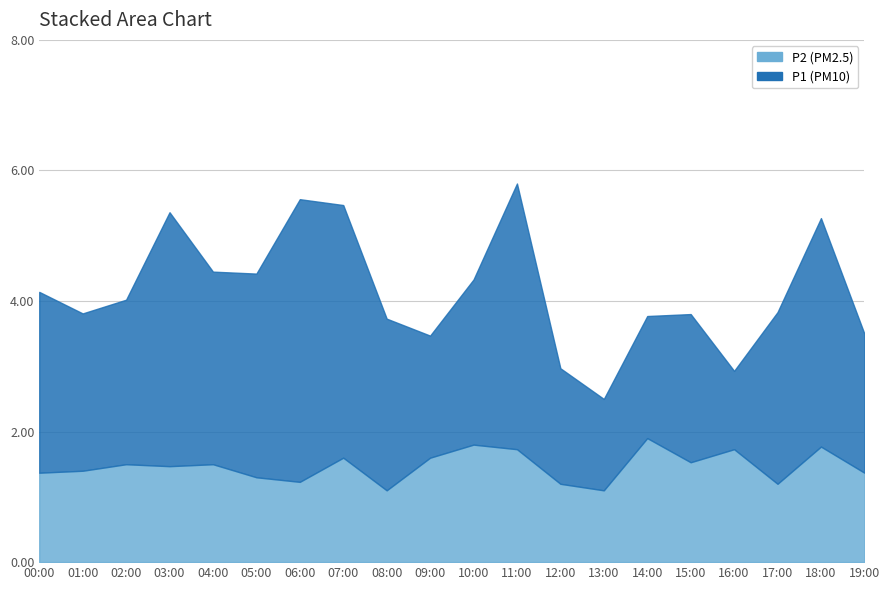

What is the difference between the P2 values at 03:00 and 13:00?

0.4